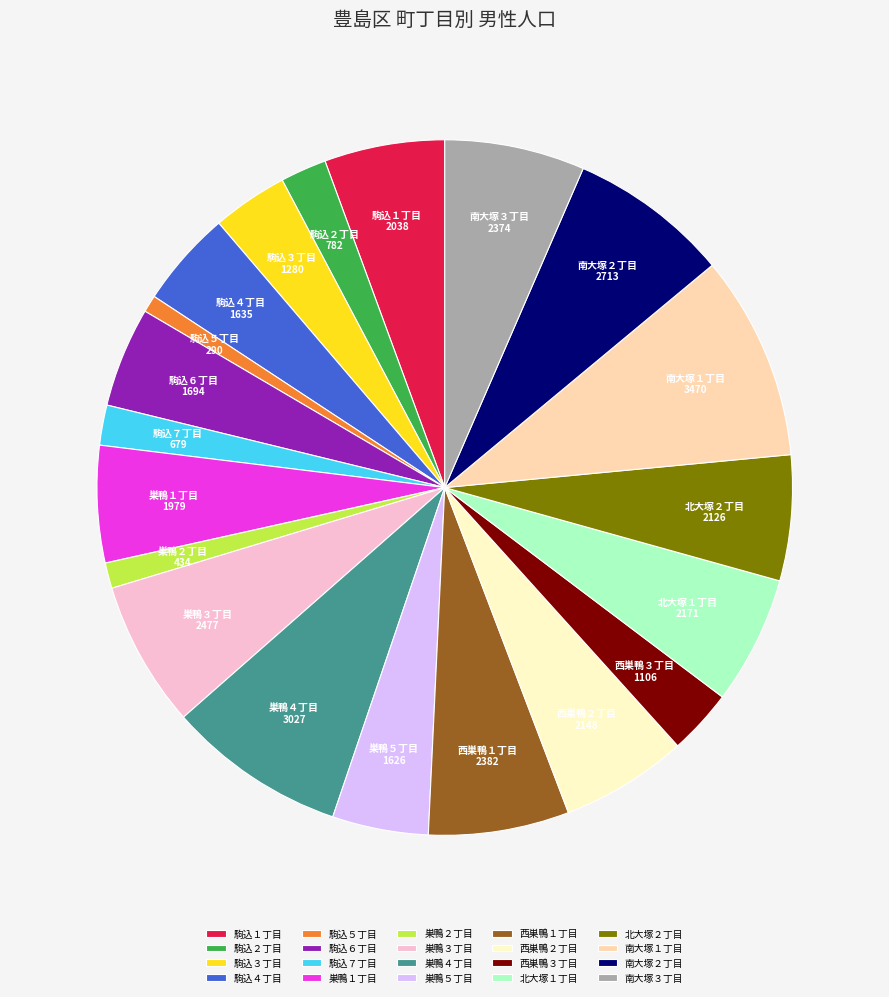

Does any single category account for the majority?

No